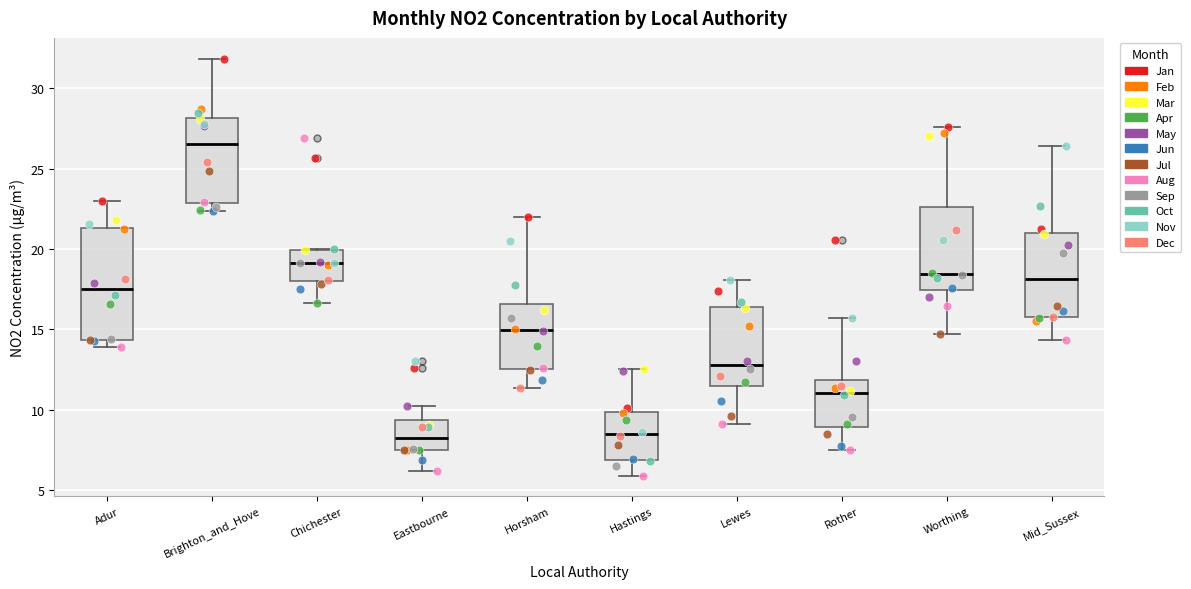

Where does the upper whisker of the box for Lewes end on the y-axis? The values are not printed on the chart, so give them approximately, as read against the axis.

18.0